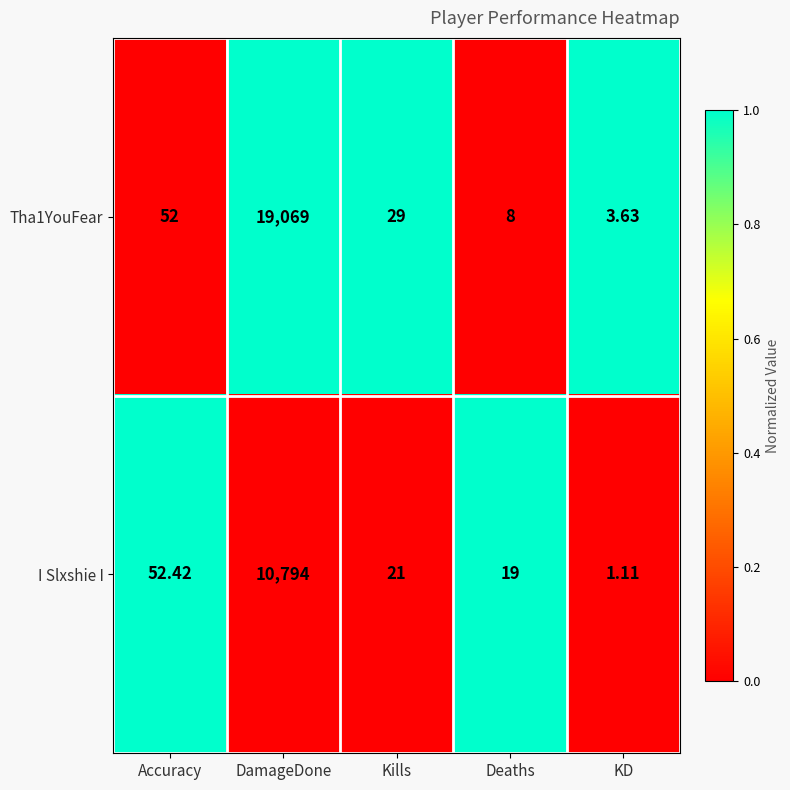

Rank the series at Deaths from highest to lowest value.

I Slxshie I, Tha1YouFear